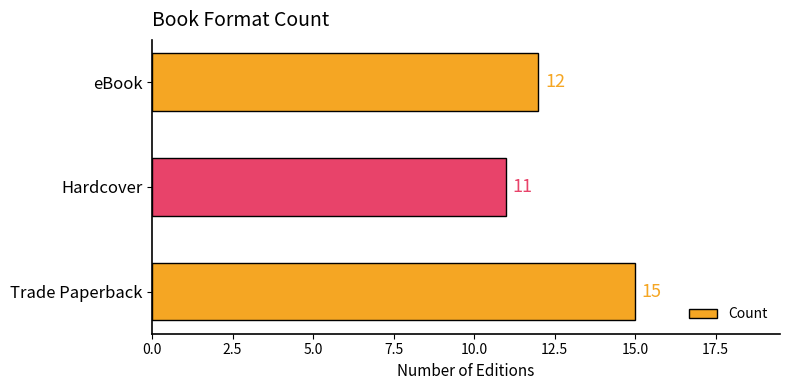

Rank the categories by value from lowest to highest.

Hardcover, eBook, Trade Paperback